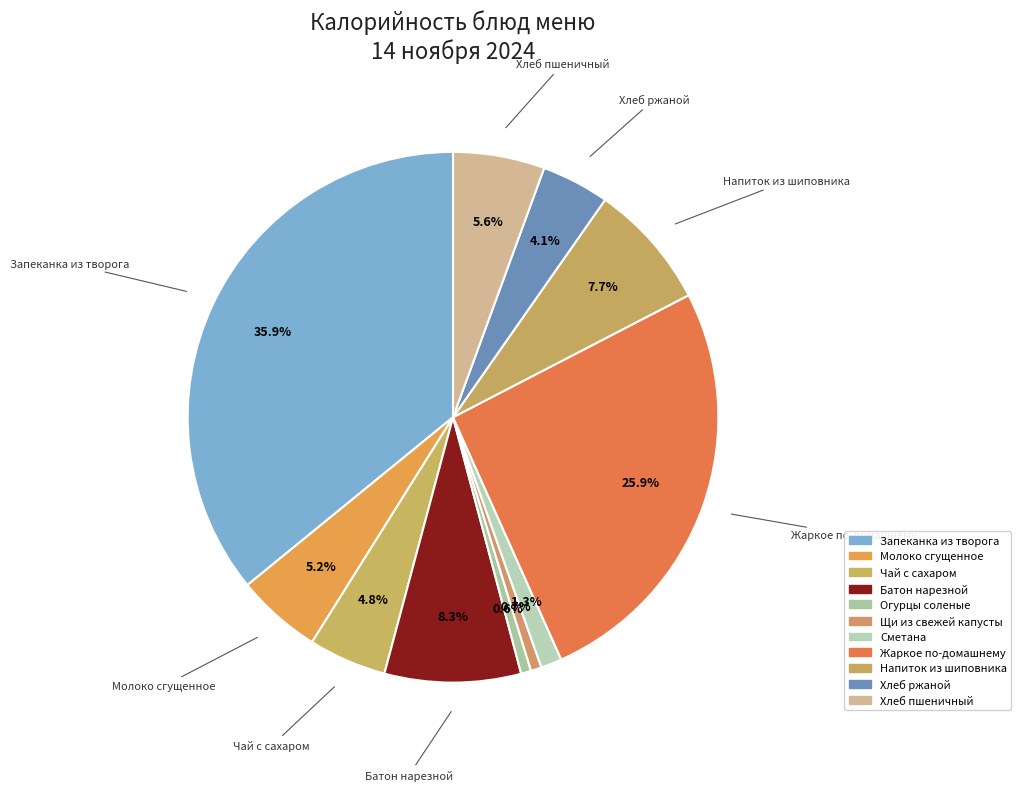

How many slices are in this pie chart?

11